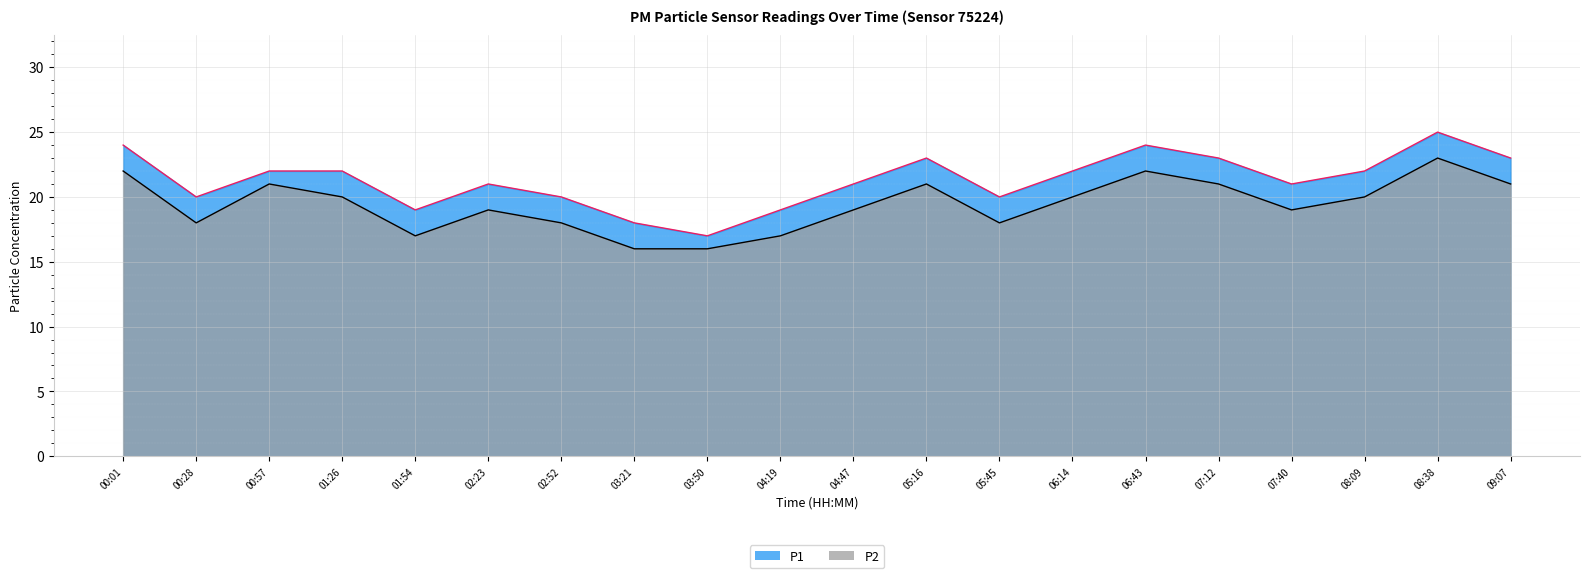

At which category is the sum across all series the highest?

08:38